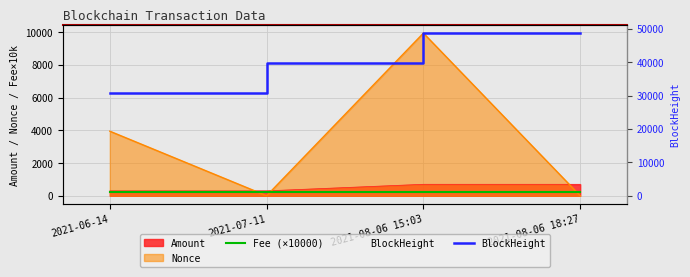

What is the approximate value of BlockHeight at 2021-08-06 18:27, to the nearest 10?

48670